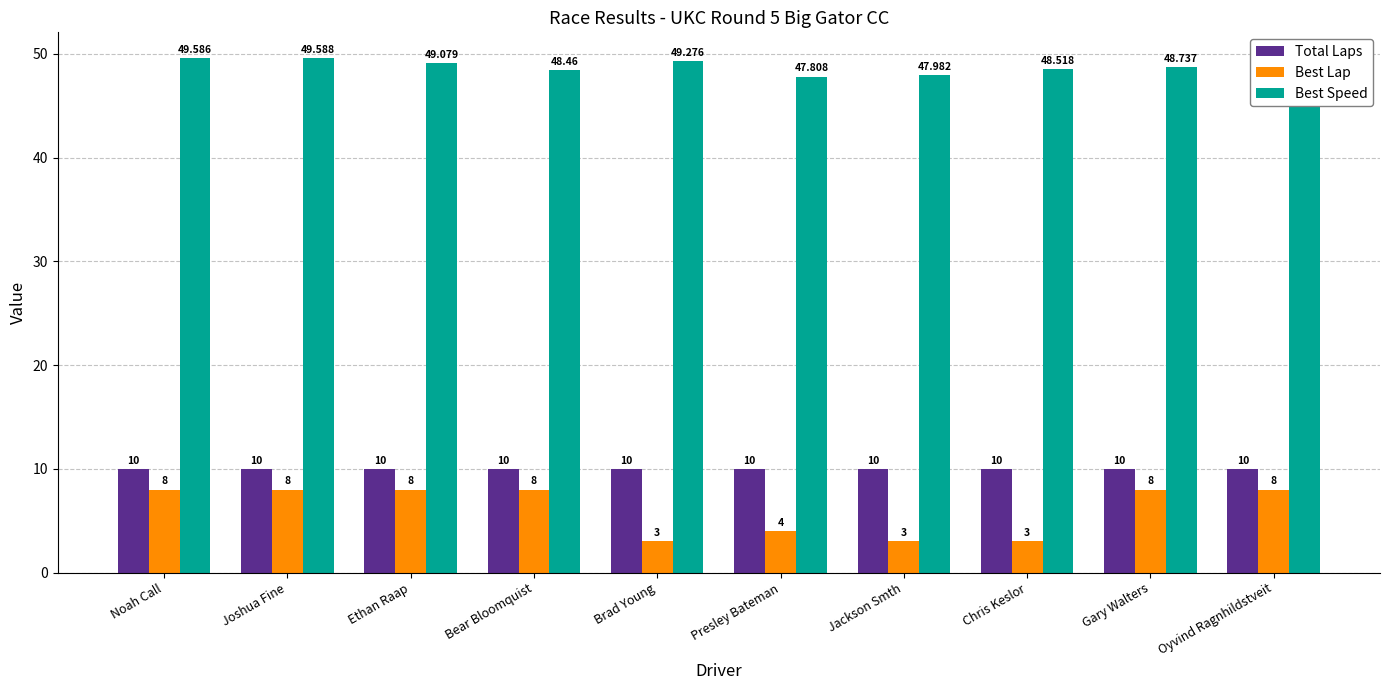

What is the label of the 1st bar from the left?

Noah Call